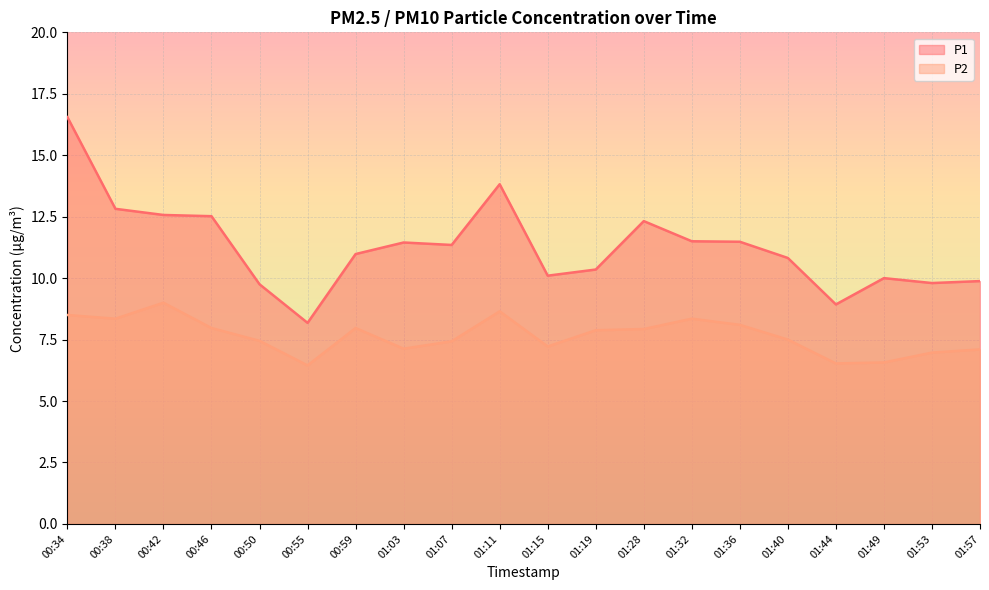

Rank the series at 01:03 from lowest to highest value.

P2, P1